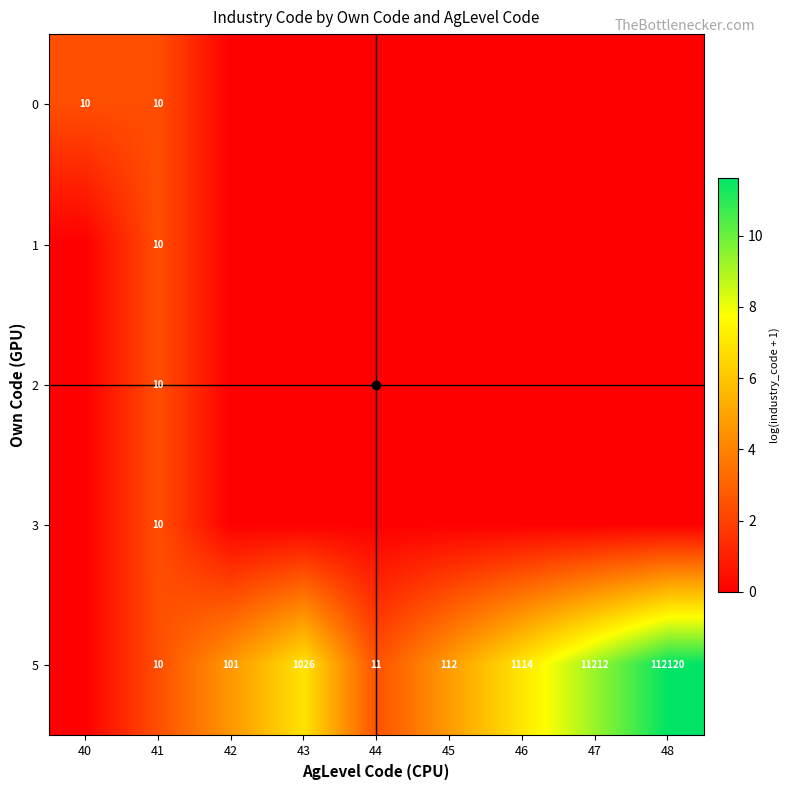

Count the number of data series in this chart.

5